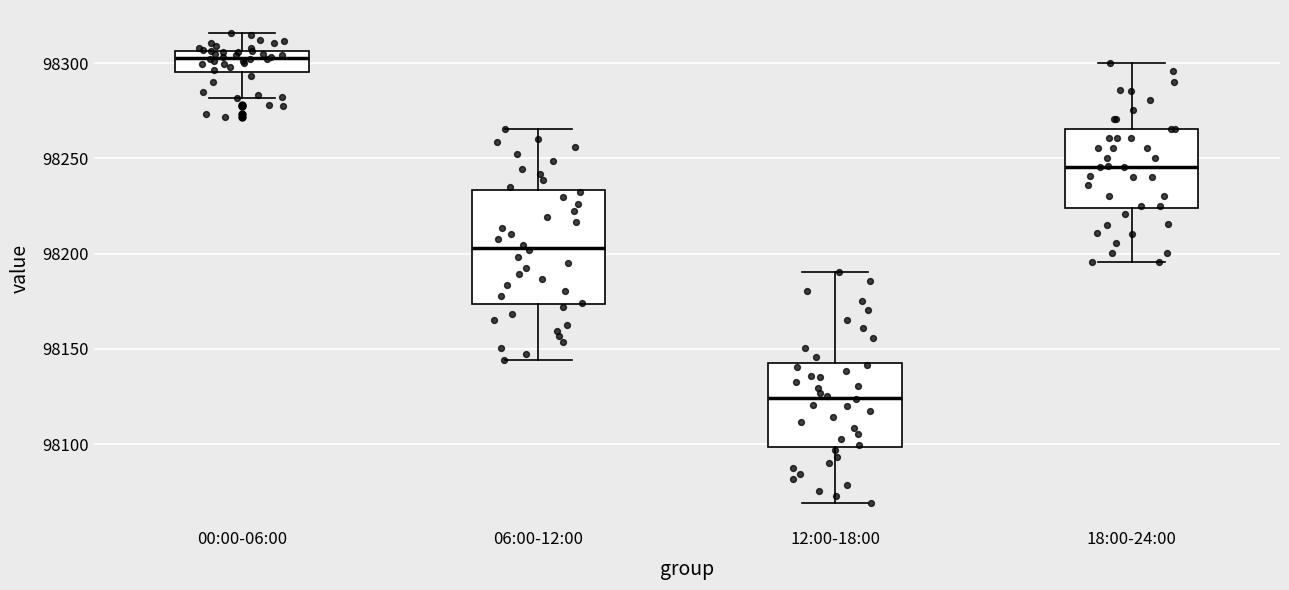

Reading left to right, read every box against the y-axis: the position of its median line, the range the box covers, and the ends of its whiskers. The values are not printed on the chart, so give them approximately, as read against the axis.

00:00-06:00: median 98305 (just below the box's upper edge), box 98295 to 98305, whiskers 98280 to 98315
06:00-12:00: median 98205, box 98175 to 98235, whiskers 98145 to 98265
12:00-18:00: median 98125, box 98100 to 98145, whiskers 98070 to 98190
18:00-24:00: median 98245, box 98225 to 98265, whiskers 98195 to 98300